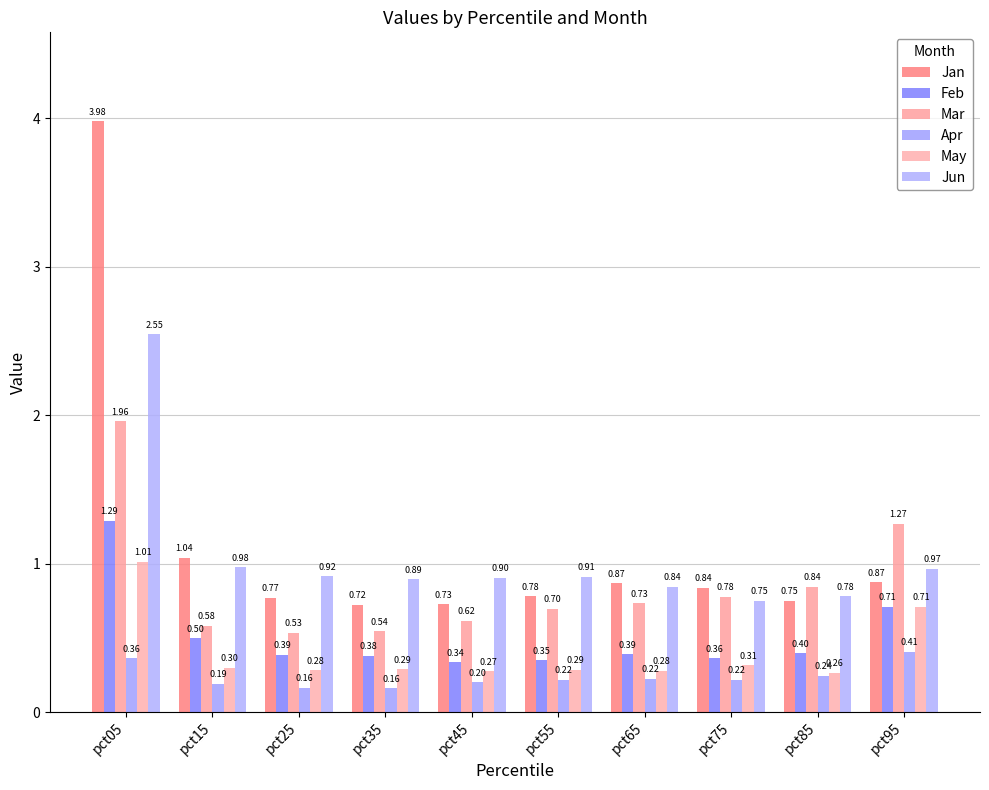

What are all the series names shown in the legend?

Jan, Feb, Mar, Apr, May, Jun